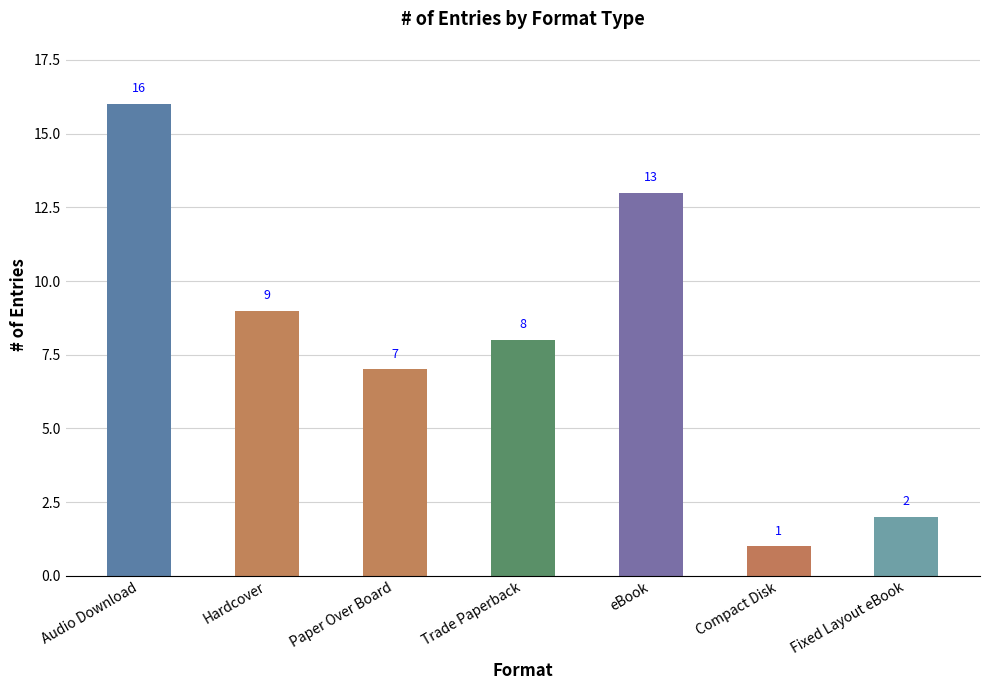

Reading right to left, what are all the values shown in this chart?

Fixed Layout eBook=2	Compact Disk=1	eBook=13	Trade Paperback=8	Paper Over Board=7	Hardcover=9	Audio Download=16